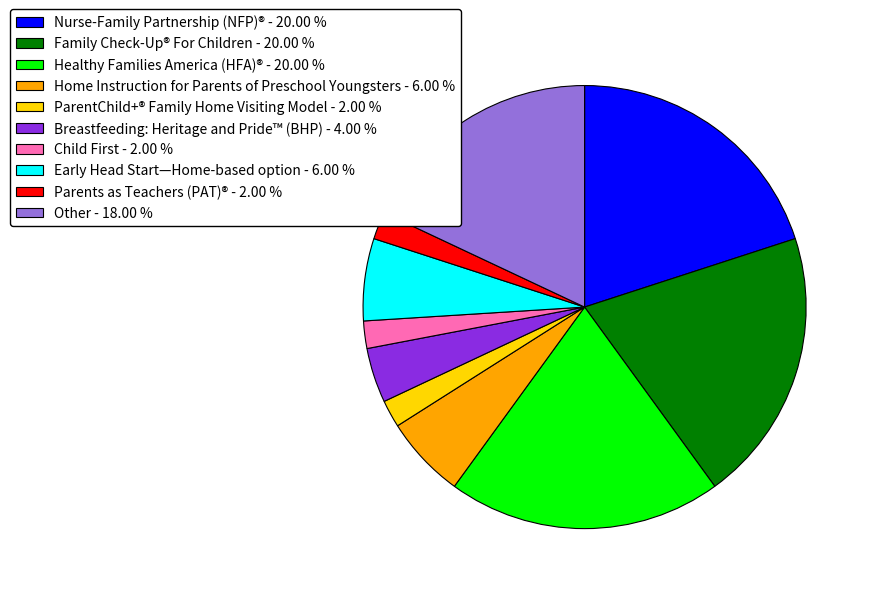

Approximately how many times larger is the value at ParentChild+® Family Home Visiting Model compared to Home Instruction for Parents of Preschool Youngsters?

0.3